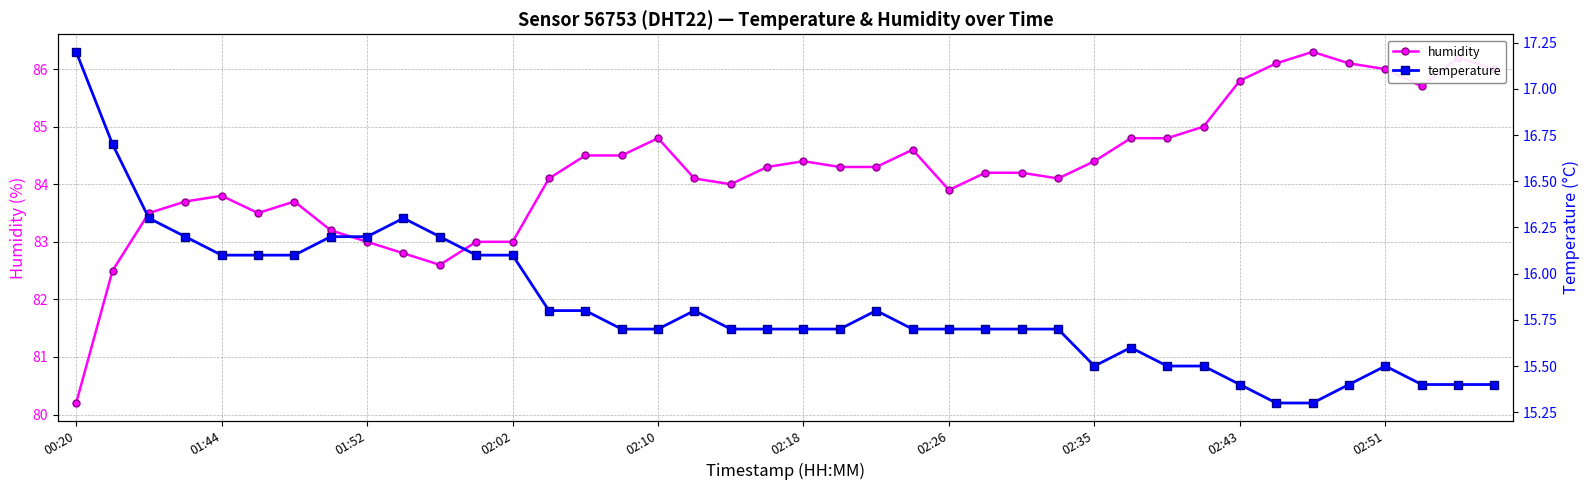

The humidity series shows 123.6 at 25. True or false?

False